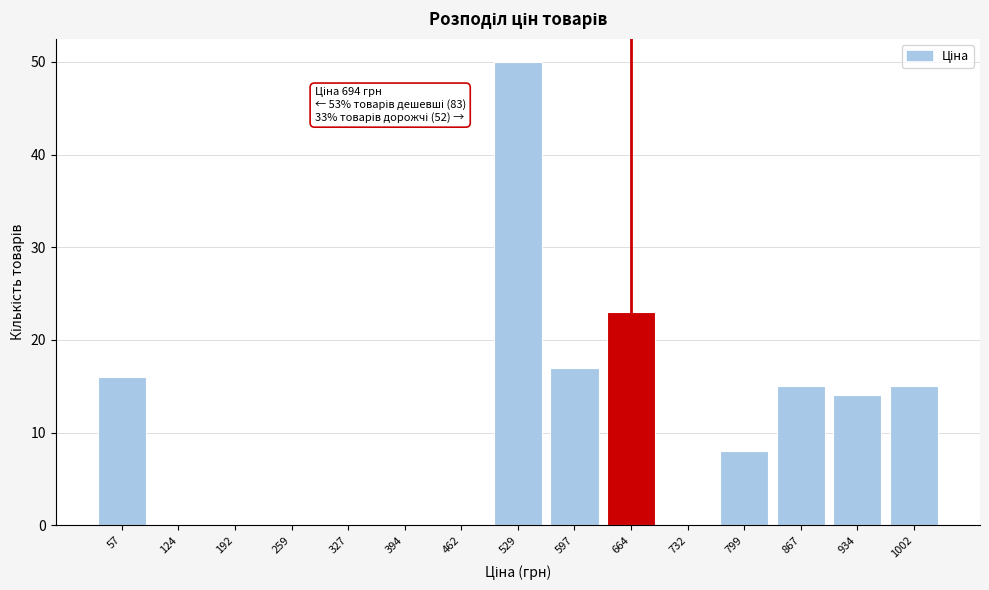

Reading left to right, transcribe all the data shown in this chart.

57=16	124=0	192=0	259=0	327=0	394=0	462=0	529=50	597=17	664=23	732=0	799=8	867=15	934=14	1002=15